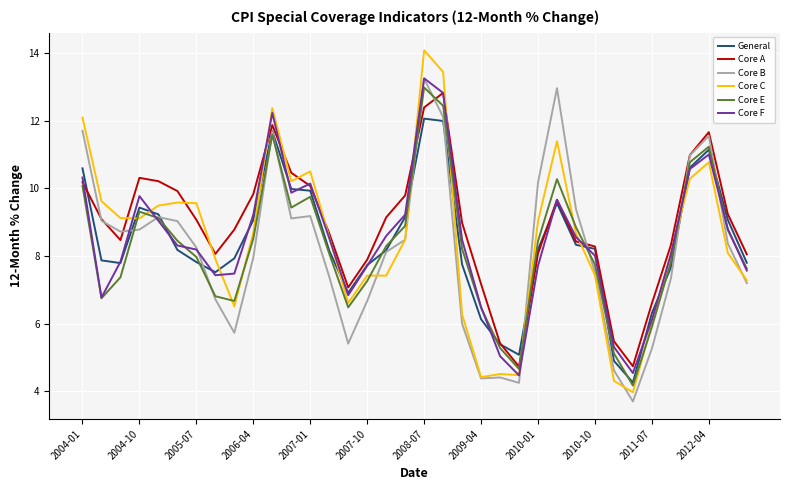

True or false: Core C and General cross at least once.

True